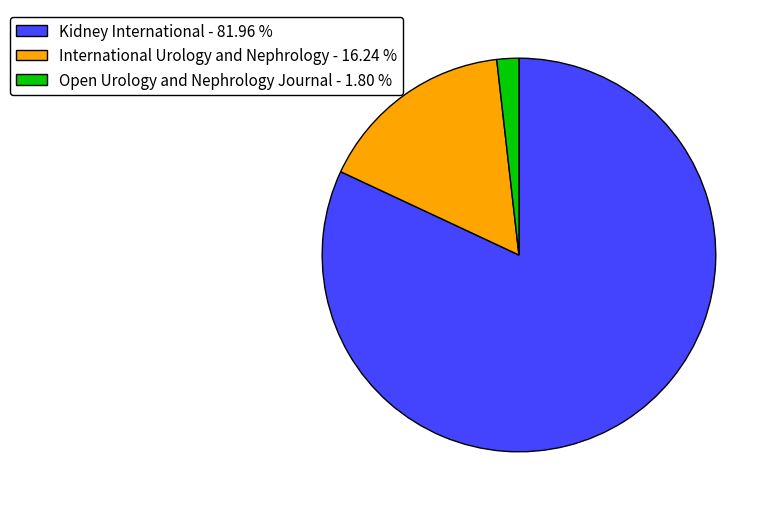

Is Kidney International - 81.96 % the majority of the pie?

Yes